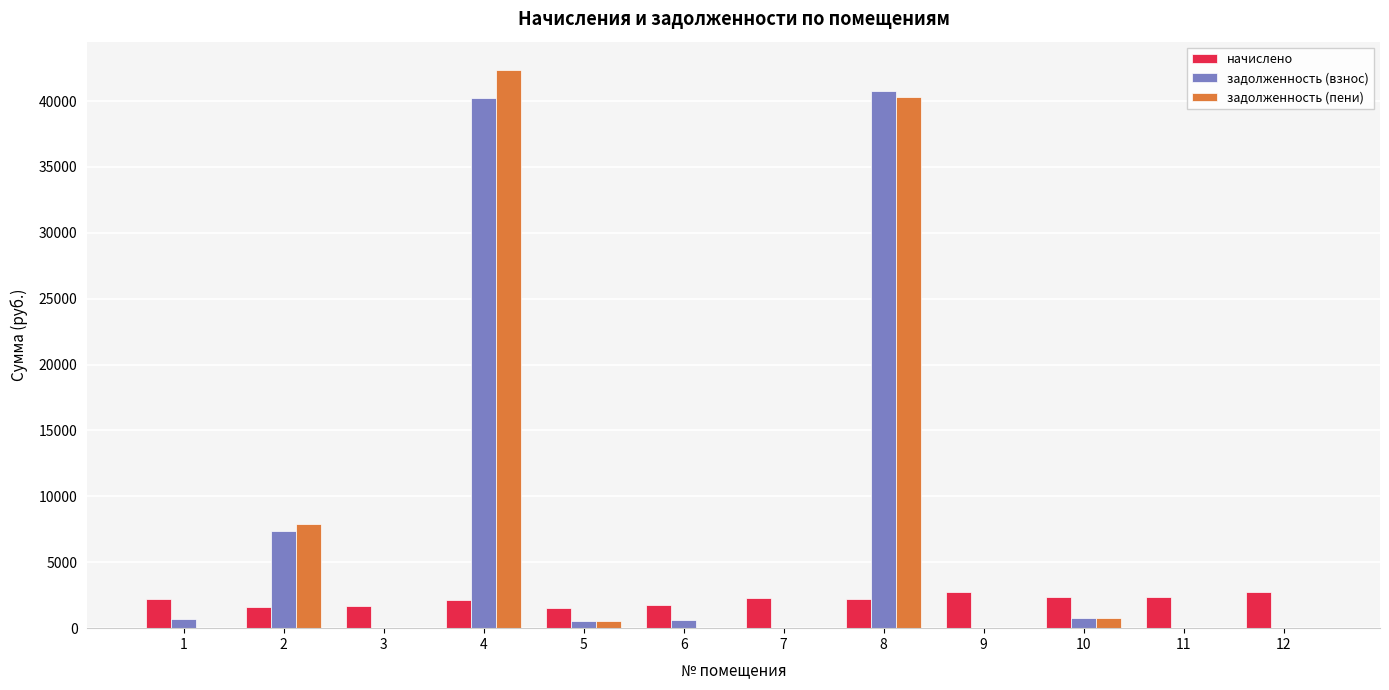

What is the total value across all series at 3?

1668.0